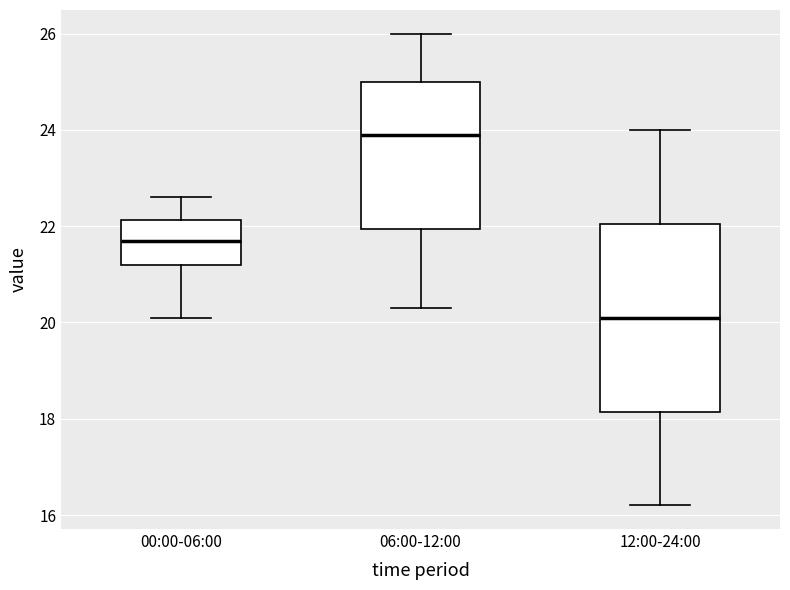

Comparing the boxes themselves (not the whiskers), which one is the tallest?

12:00-24:00